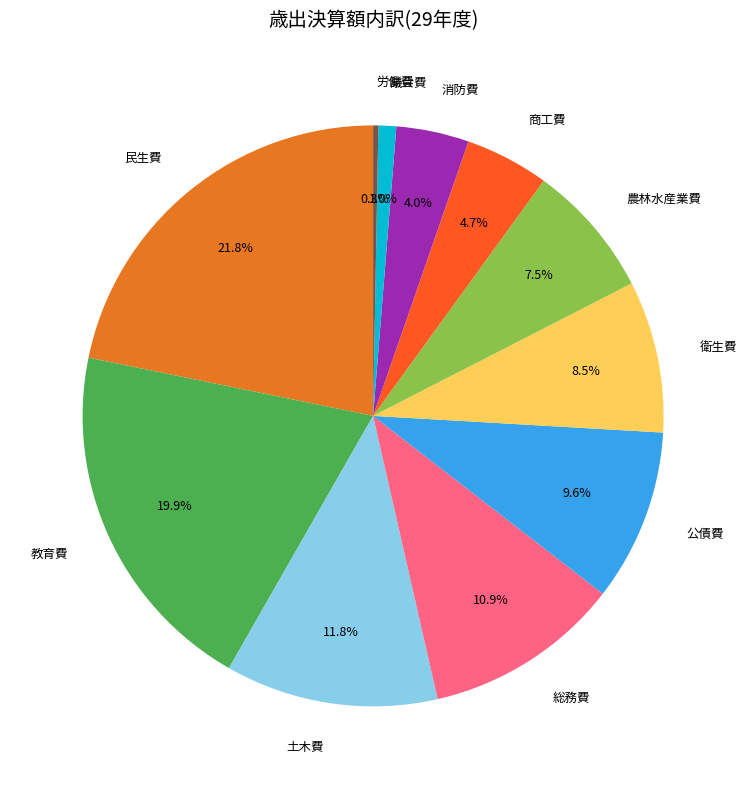

Does 商工費 represent more than half of the total?

No